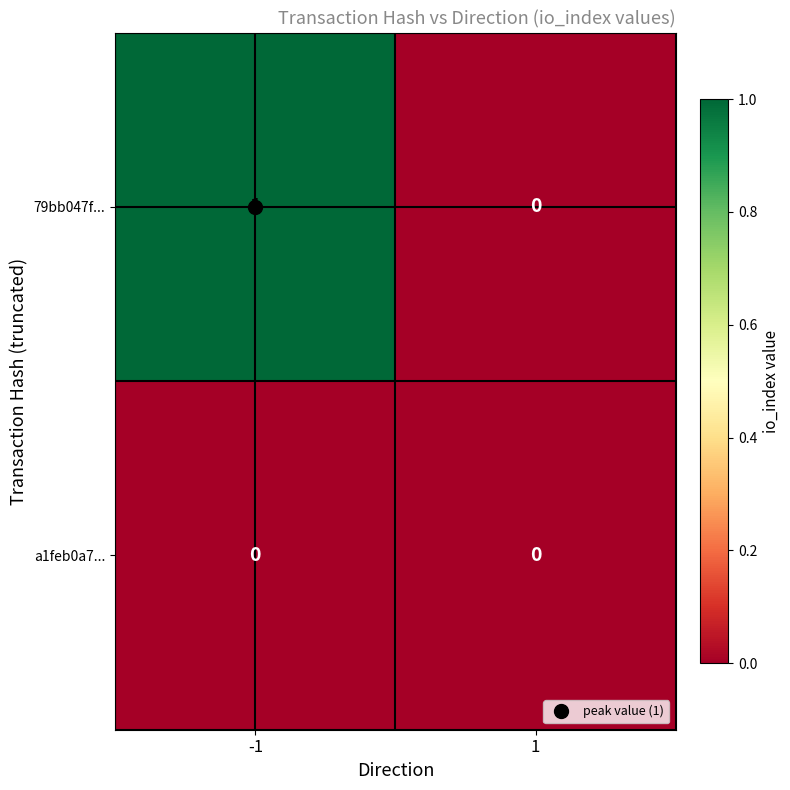

The 79bb047f... series shows 0 at 1. True or false?

True